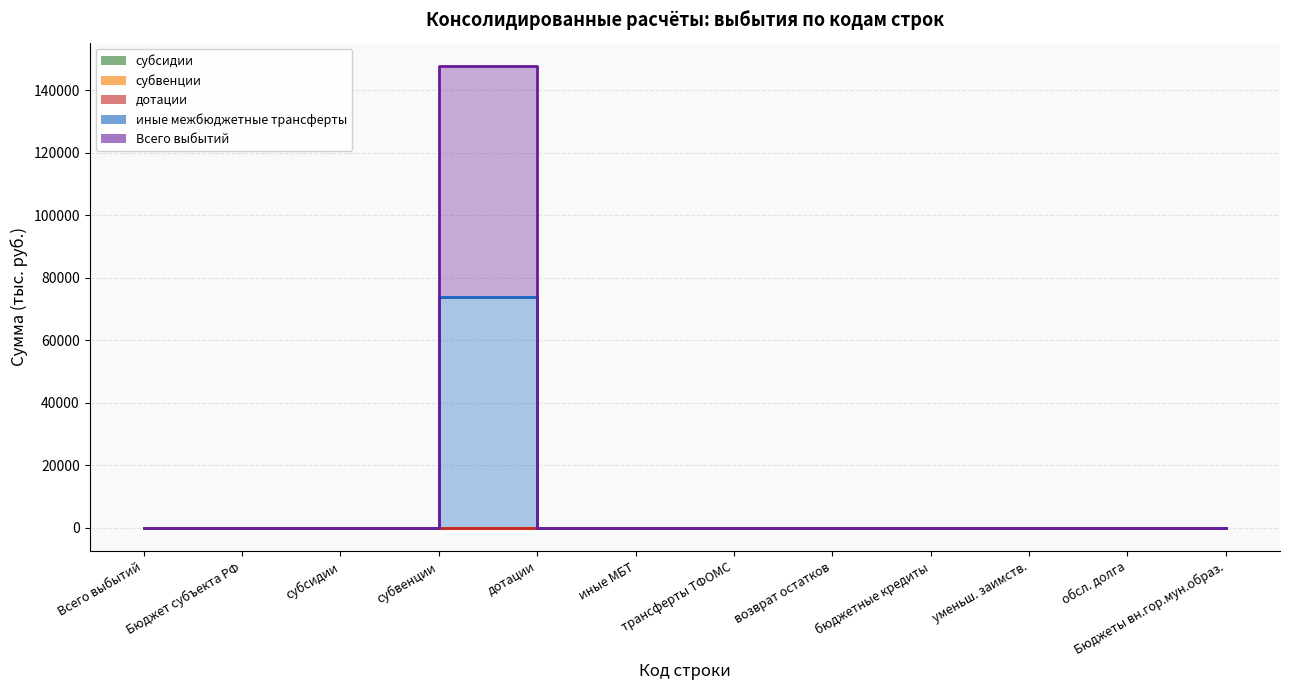

True or false: Всего выбытий has more than 0 interior local peaks.

True